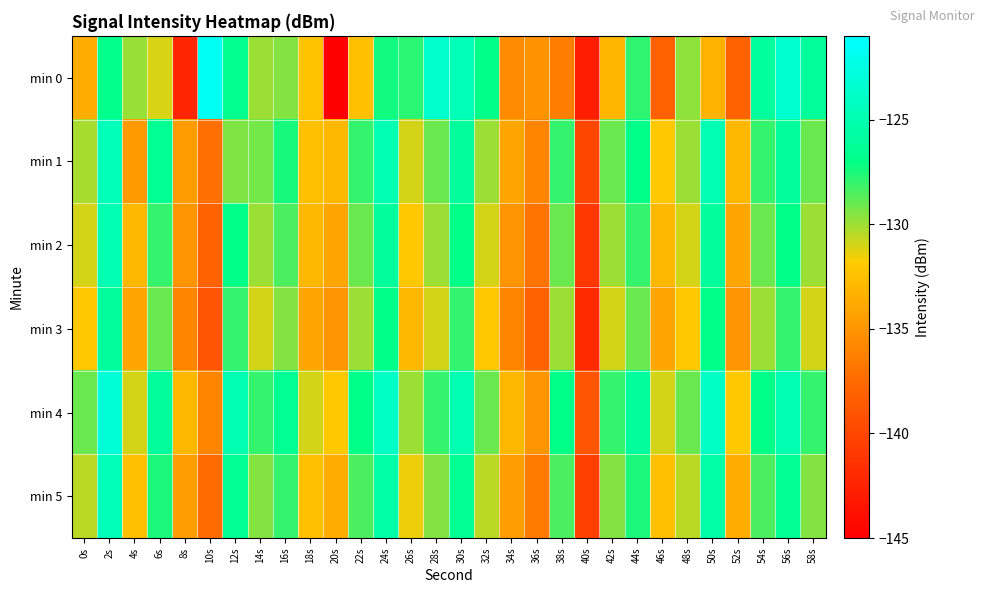

What is the spread (max minus min) of values at 16s?

3.0